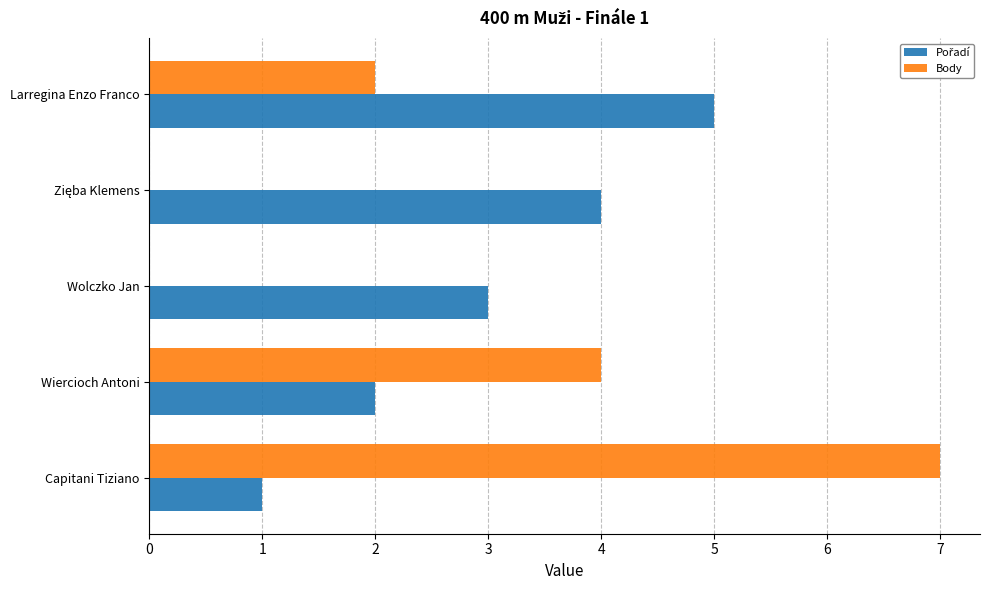

Which label corresponds to the largest value in the chart?

Capitani Tiziano